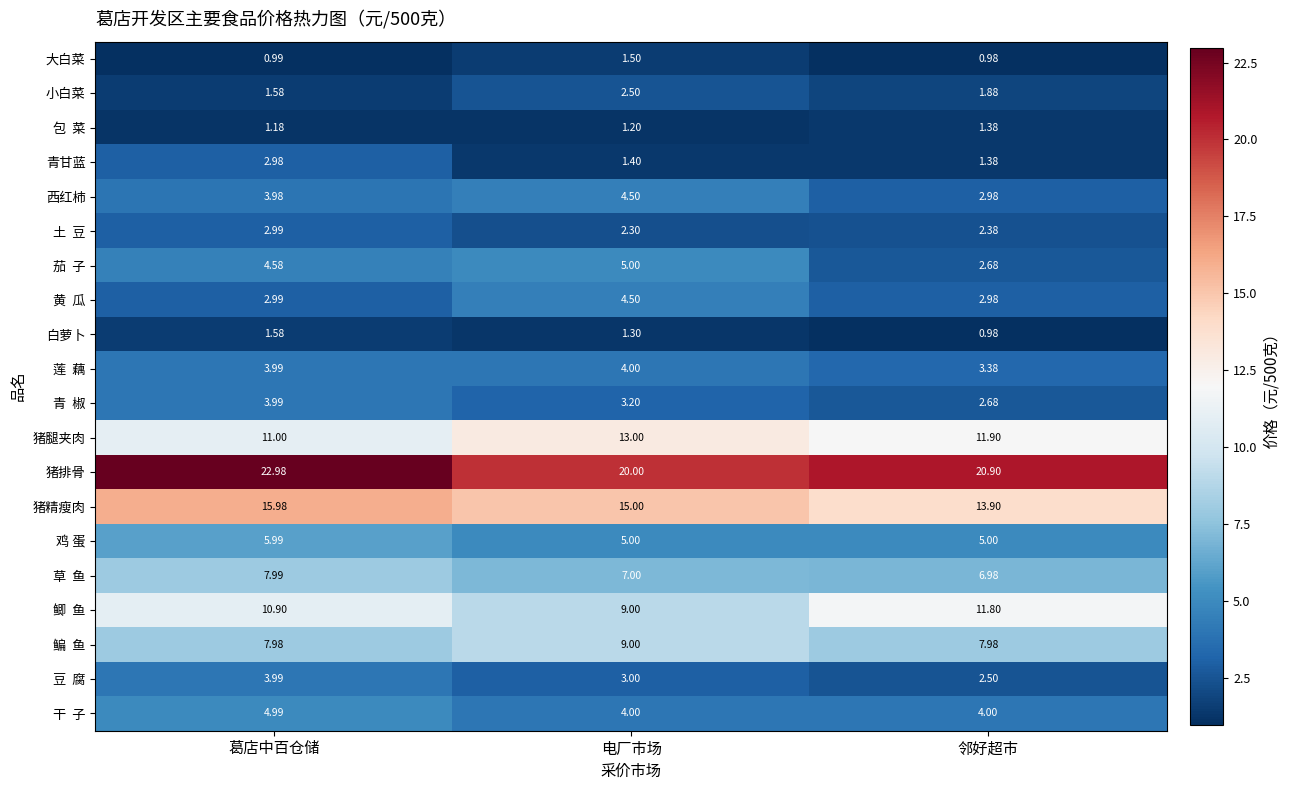

Which category has the highest value in the 猪腿夹肉 series?

电厂市场